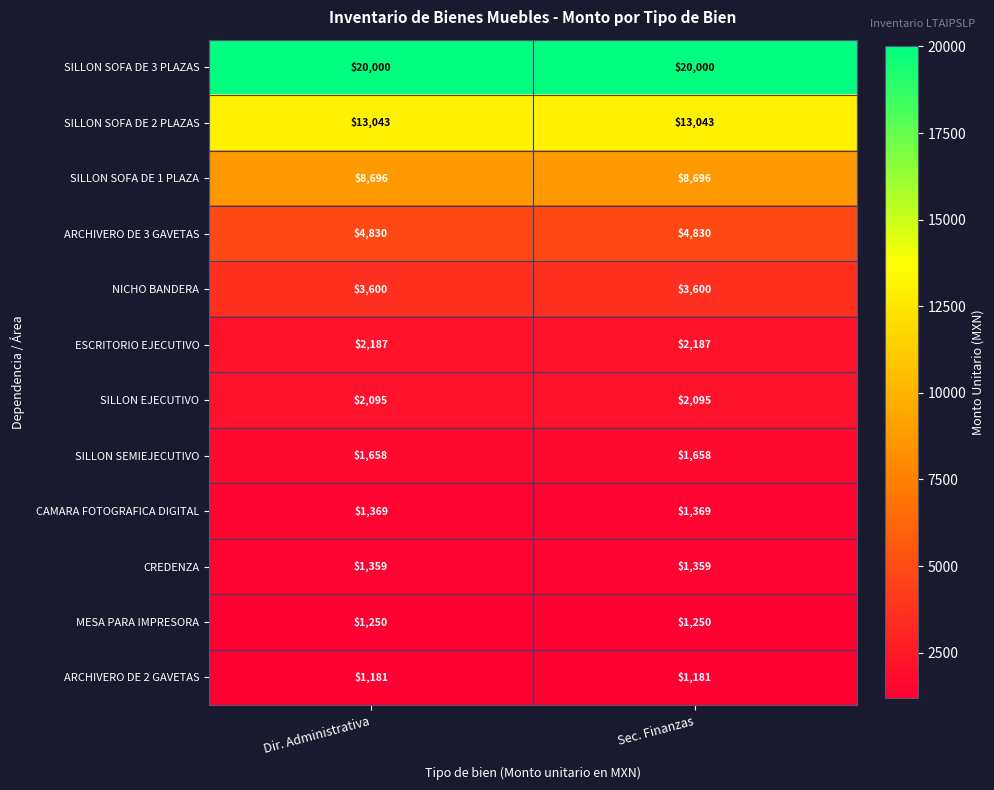

What value does the SILLON SOFA DE 1 PLAZA series have at Sec. Finanzas?

8696